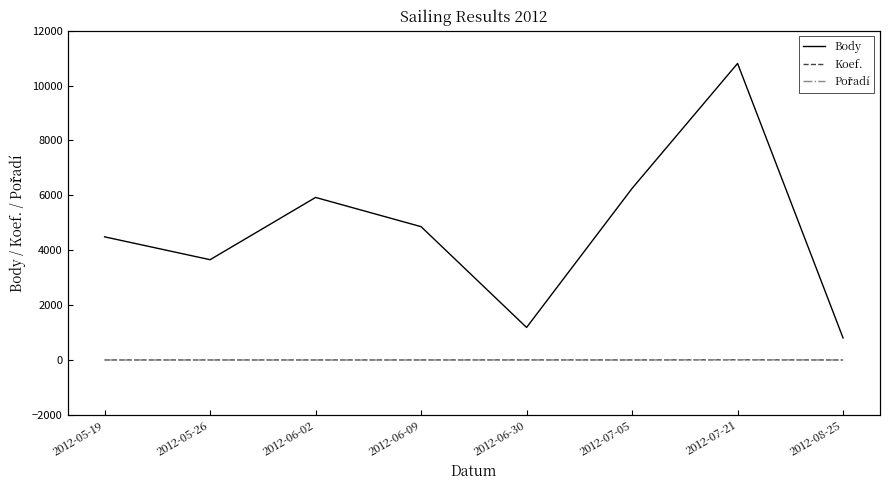

Rank the categories by Koef. value from highest to lowest.

2012-07-21, 2012-06-30, 2012-05-19, 2012-05-26, 2012-06-02, 2012-06-09, 2012-07-05, 2012-08-25